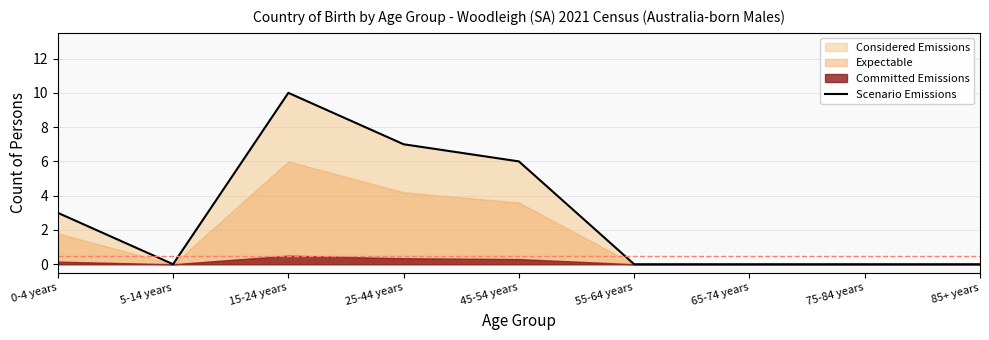

Does the chart display data point markers on the line(s)?

No